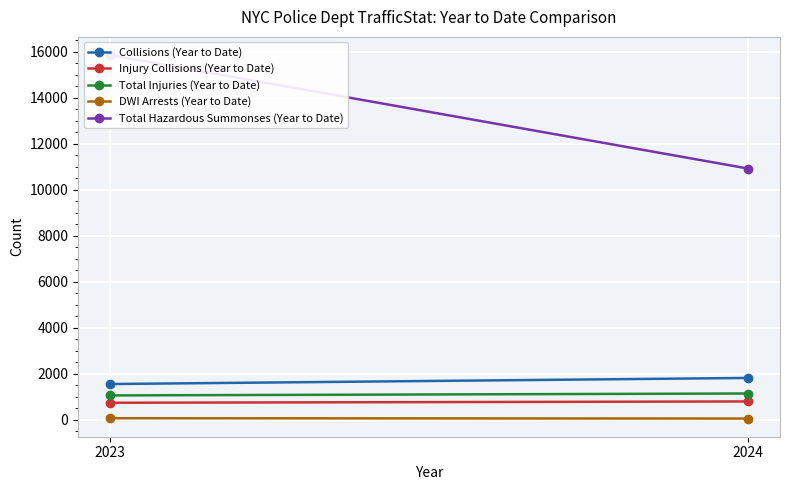

How many data points in Total Hazardous Summonses (Year to Date) are less than 15861?

1